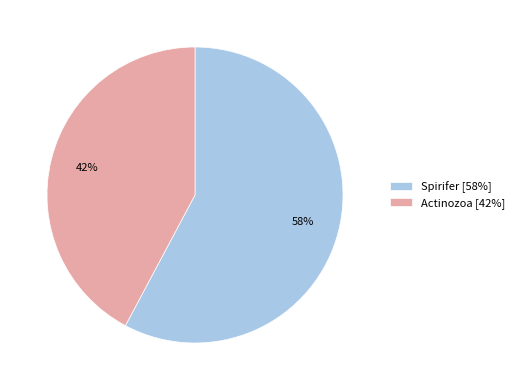

How many slices are in this pie chart?

2